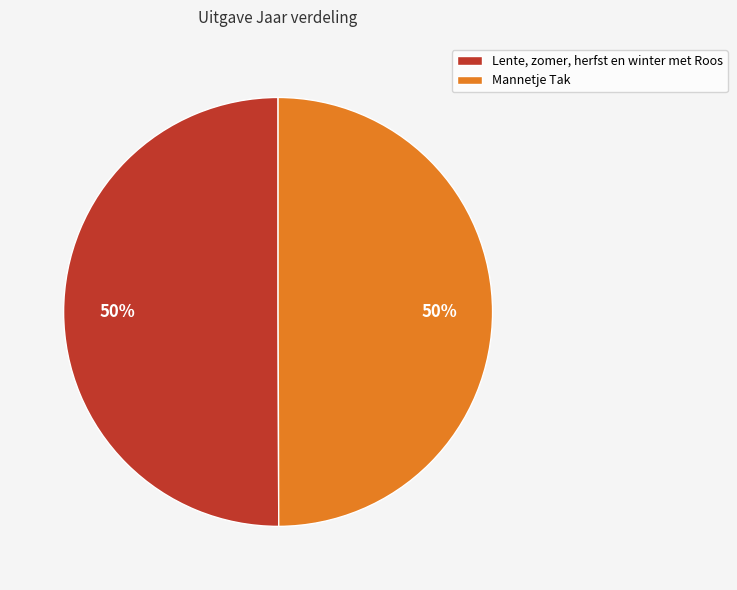

Combined, do Mannetje Tak and Lente, zomer, herfst en winter met Roos account for over 50%?

Yes